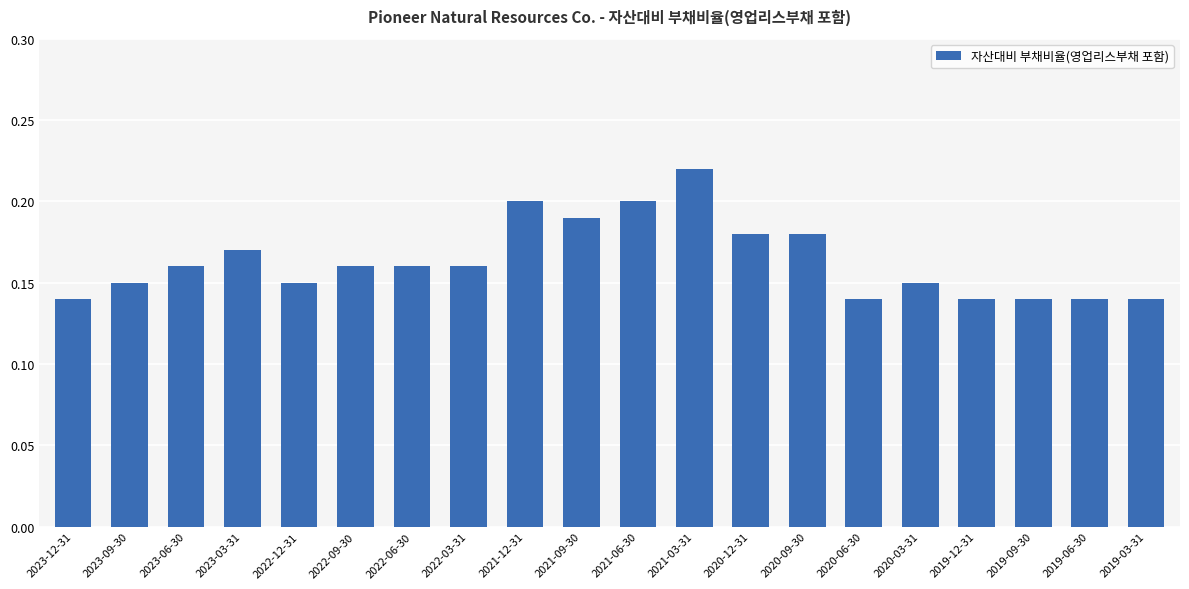

Is it true that the value at 2022-12-31 is 0.2?

False